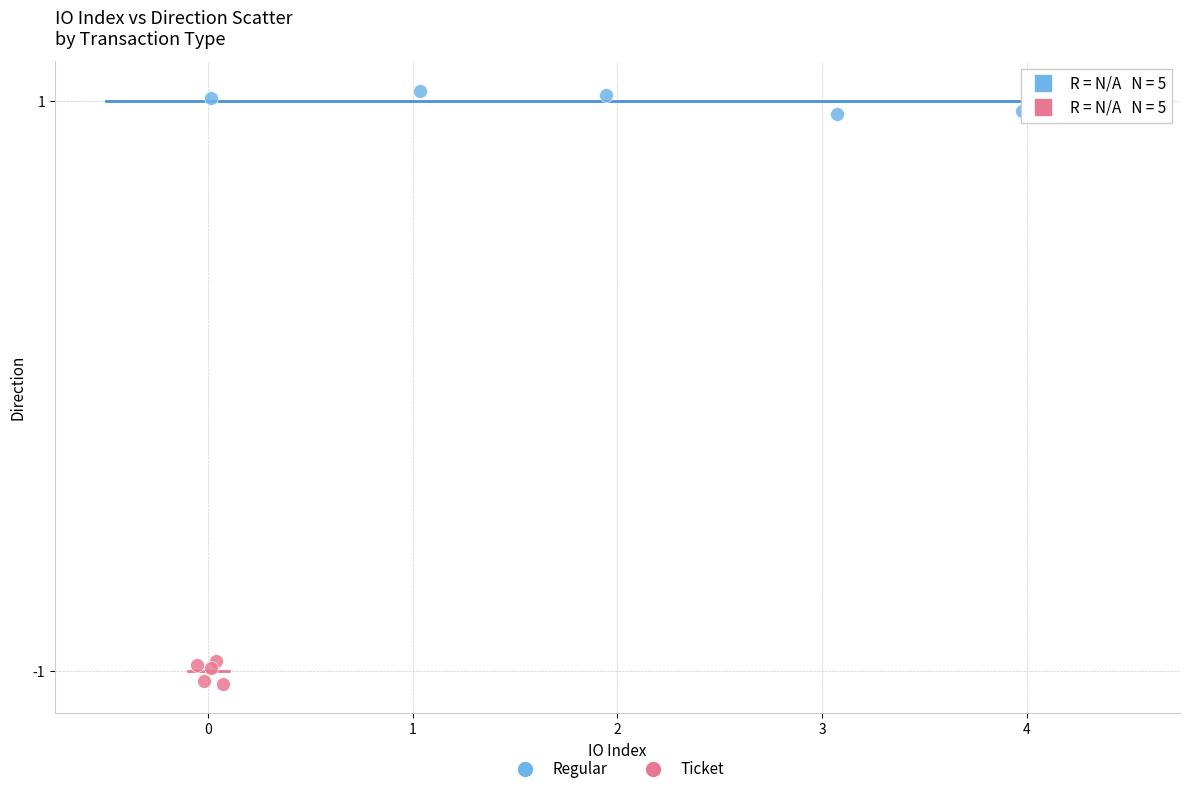

Which series contains the lowest Y value?

Ticket